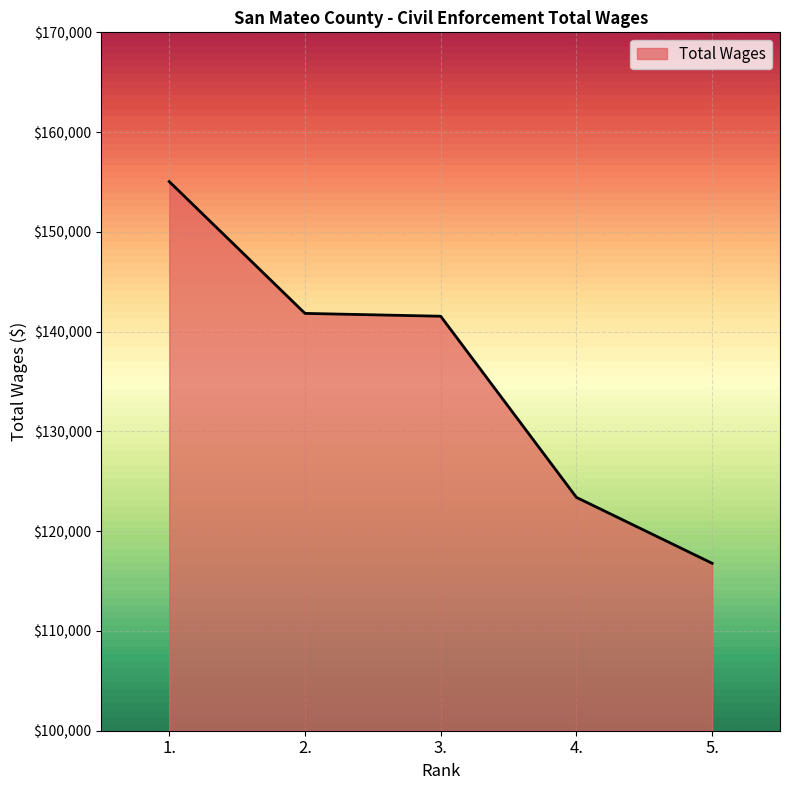

Does the chart display data point markers on the line(s)?

No